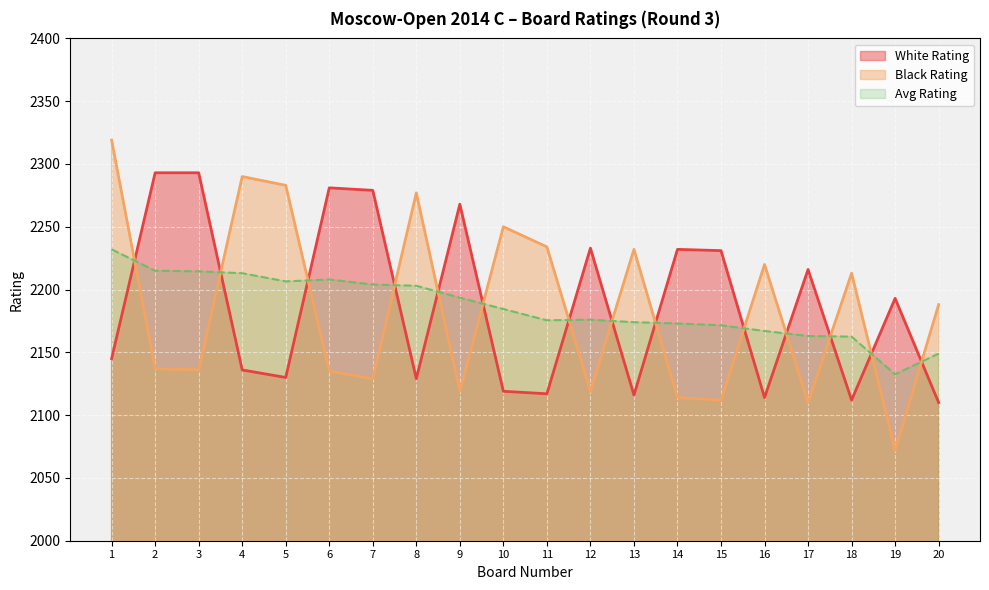

True or false: Black Rating has a value of 2250 at 10.

True